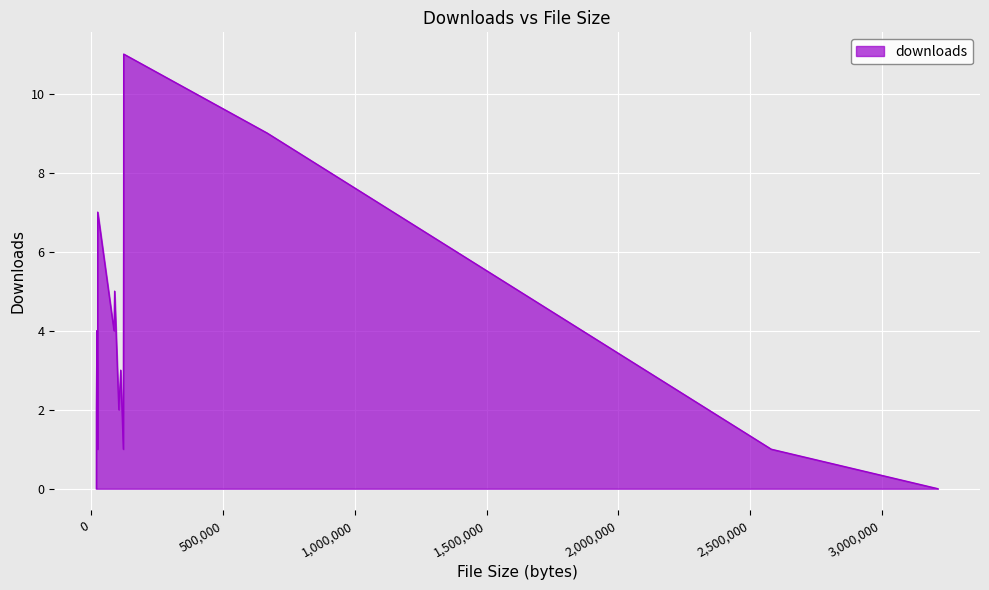

What is the difference between the maximum and minimum values?

11